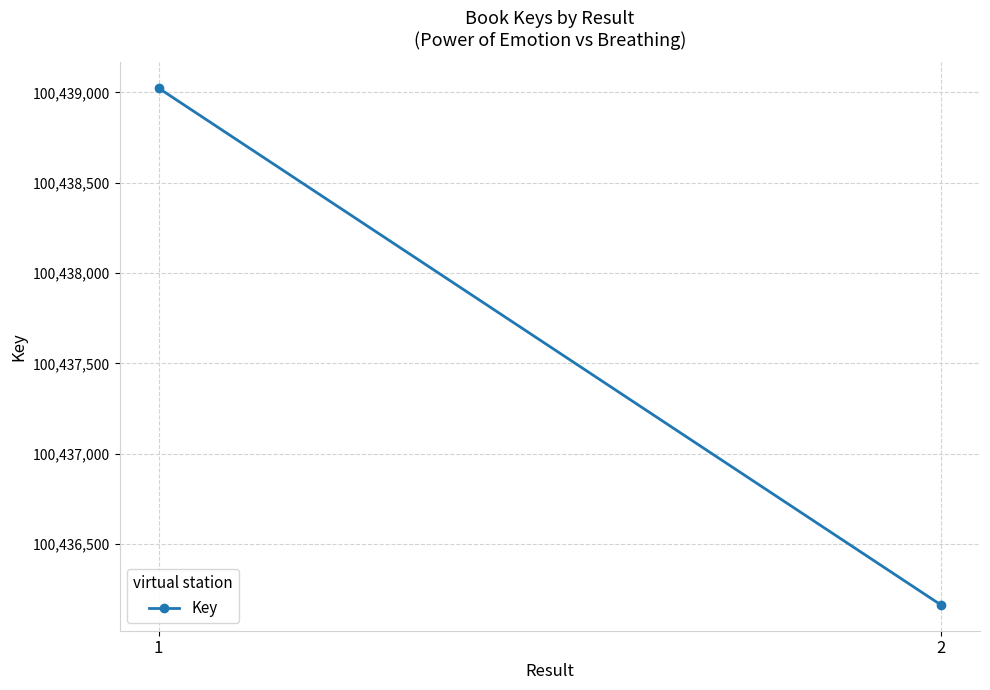

What is the minimum value shown in the chart?

100436163